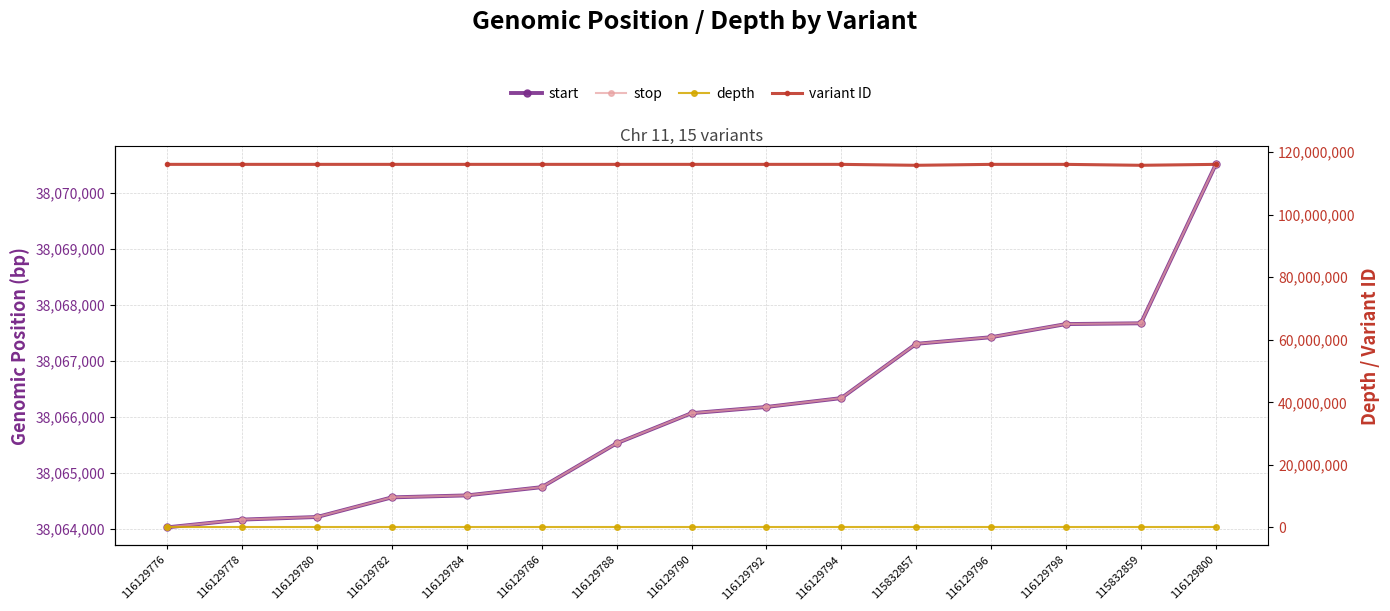

What position from the left is 116129794?

10